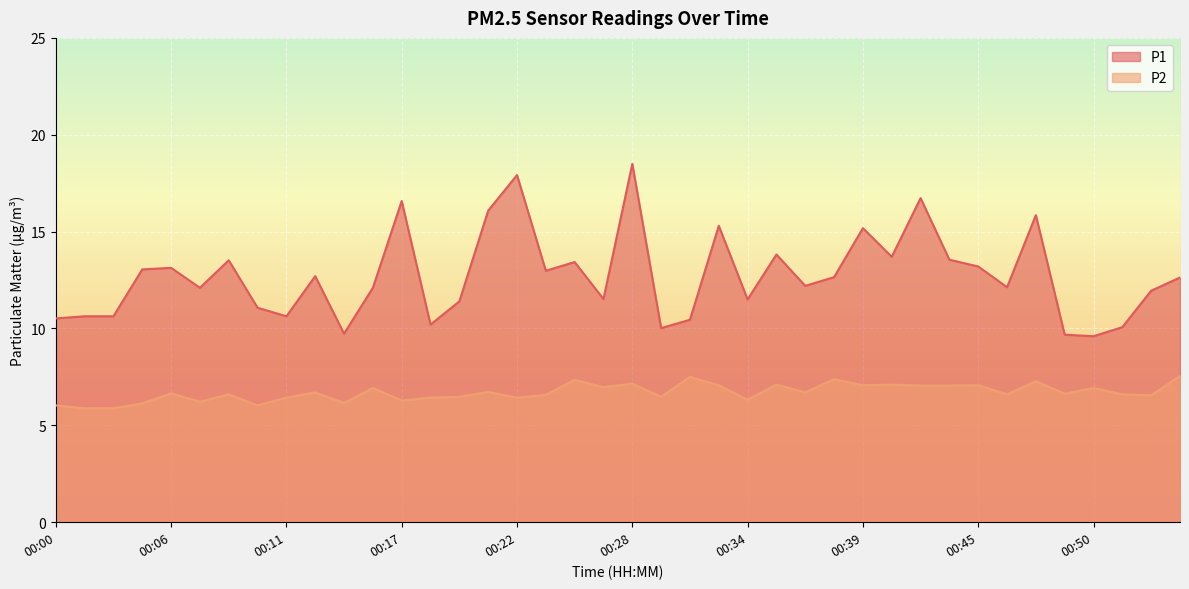

How many lines are shown in the chart?

2